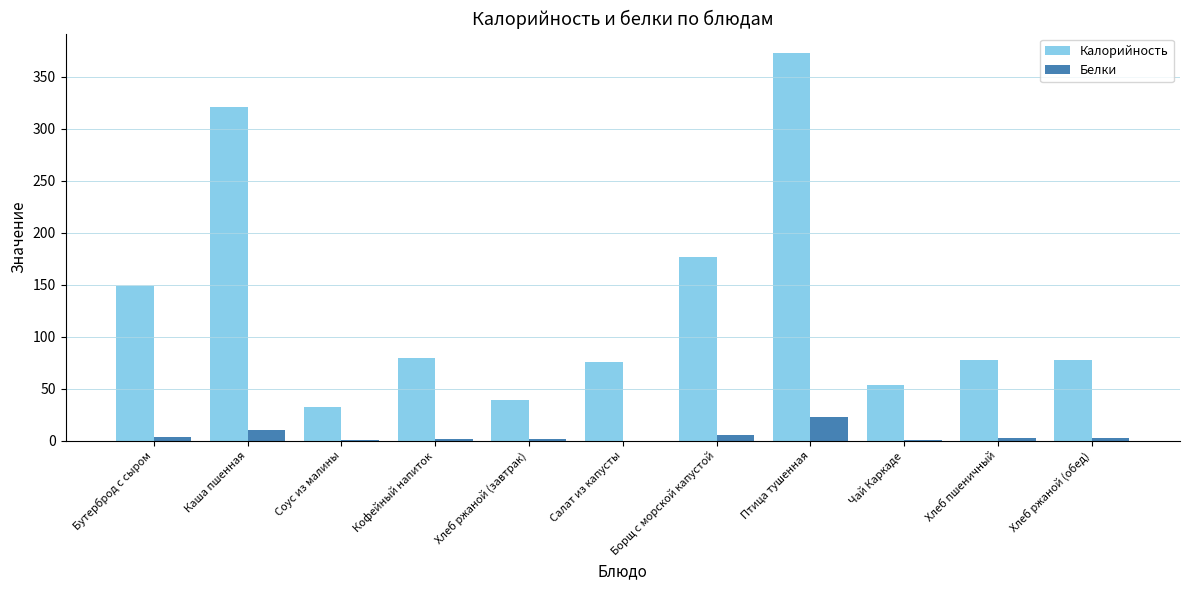

Which label corresponds to the largest value in the chart?

Птица тушенная